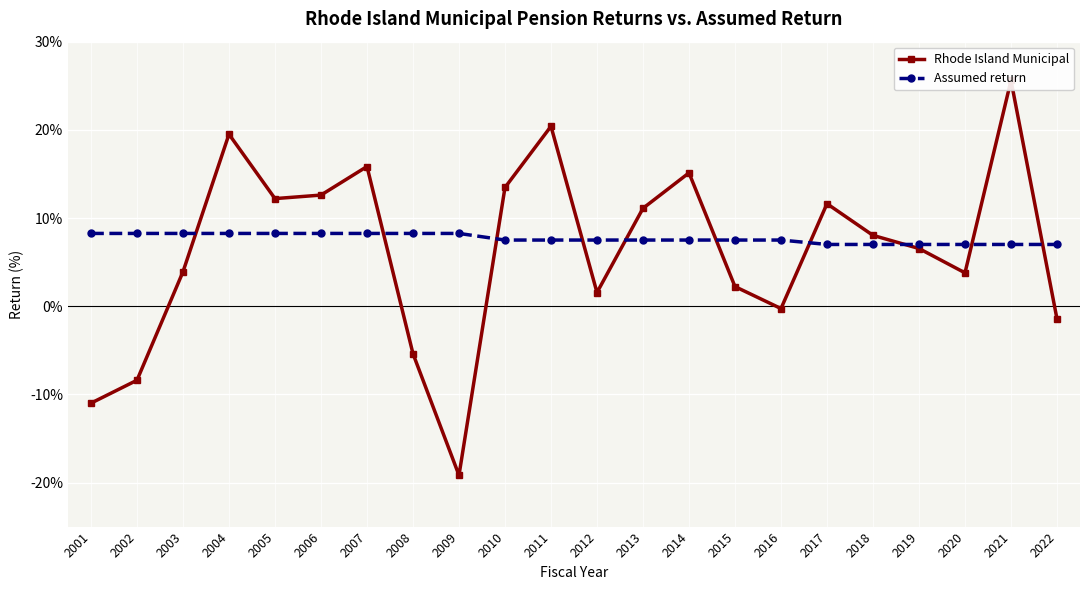

True or false: Rhode Island Municipal has more than 1 points higher than both neighbors.

True